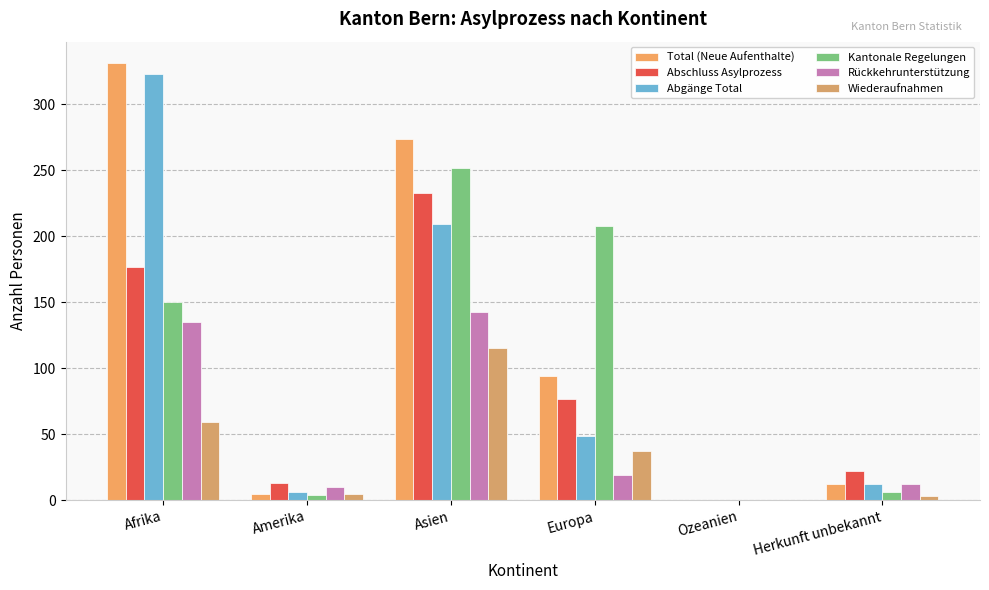

How many data points does each series have?

6